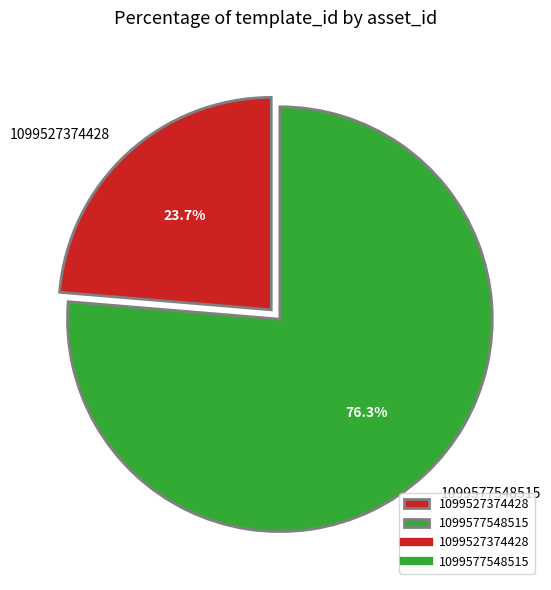

Which slice represents more than half of the pie?

1099577548515